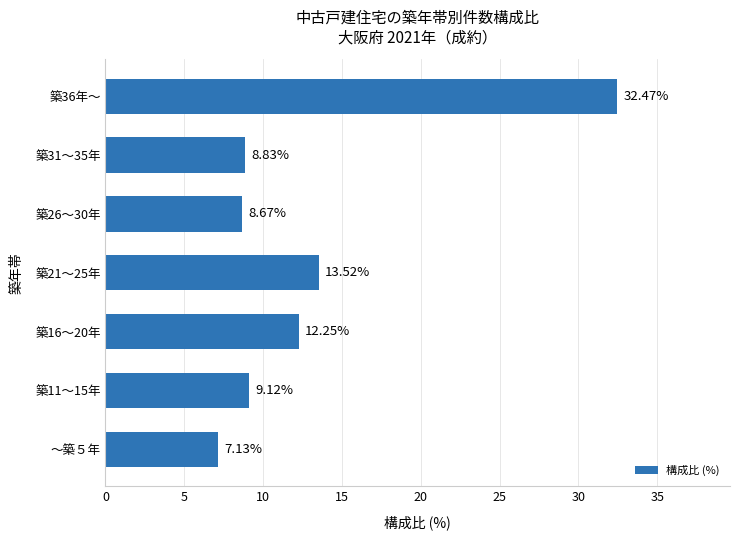

Does the chart contain stacked bars?

No